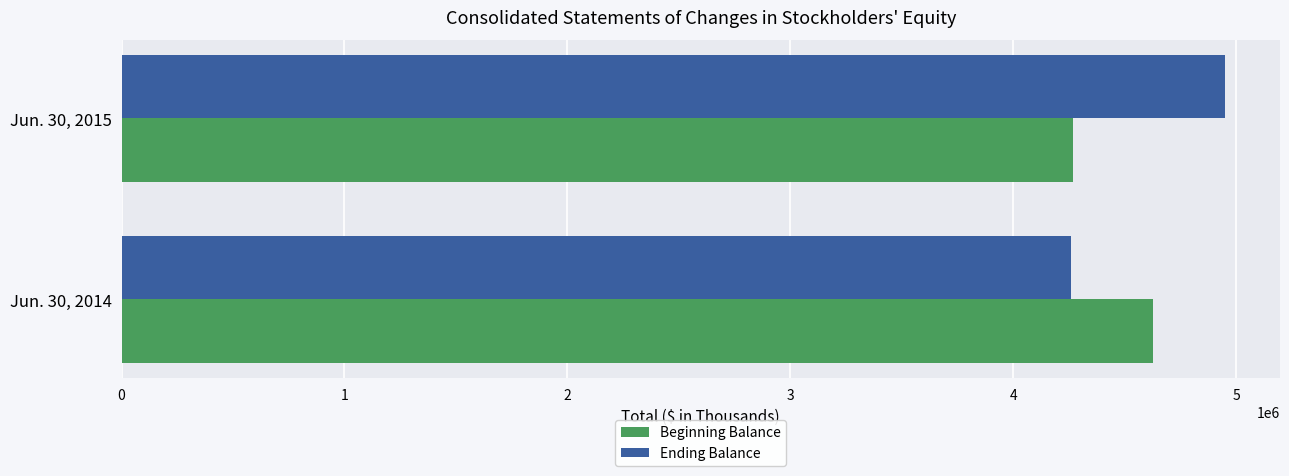

Is the value of Ending Balance at Jun. 30, 2014 greater than the value of Beginning Balance at Jun. 30, 2014?

No